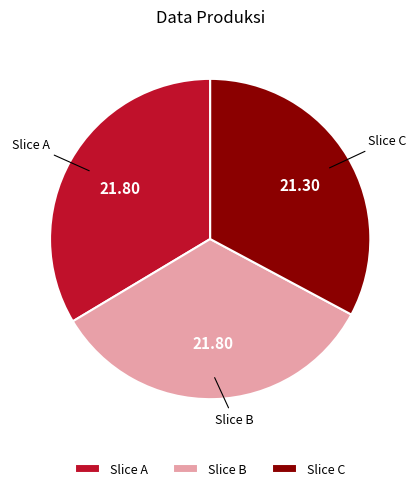

Count the number of slices in the pie.

3